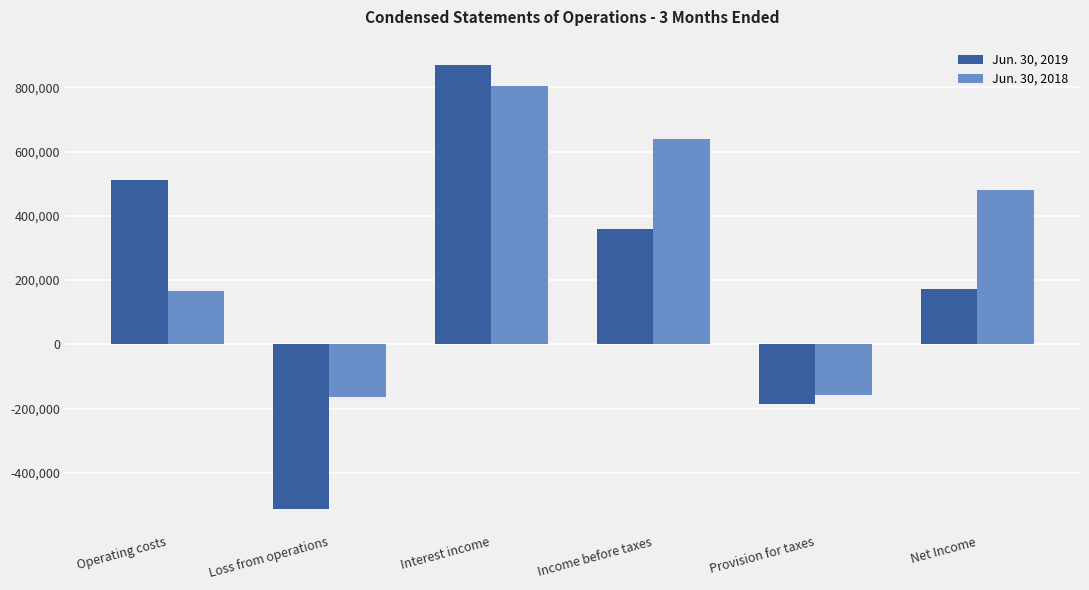

Reading left to right, what are all the values shown in this chart?

Jun. 30, 2019: 510846	-510846	870220	359374	-186198	173176
Jun. 30, 2018: 164711	-164711	802262	637551	-158054	479497